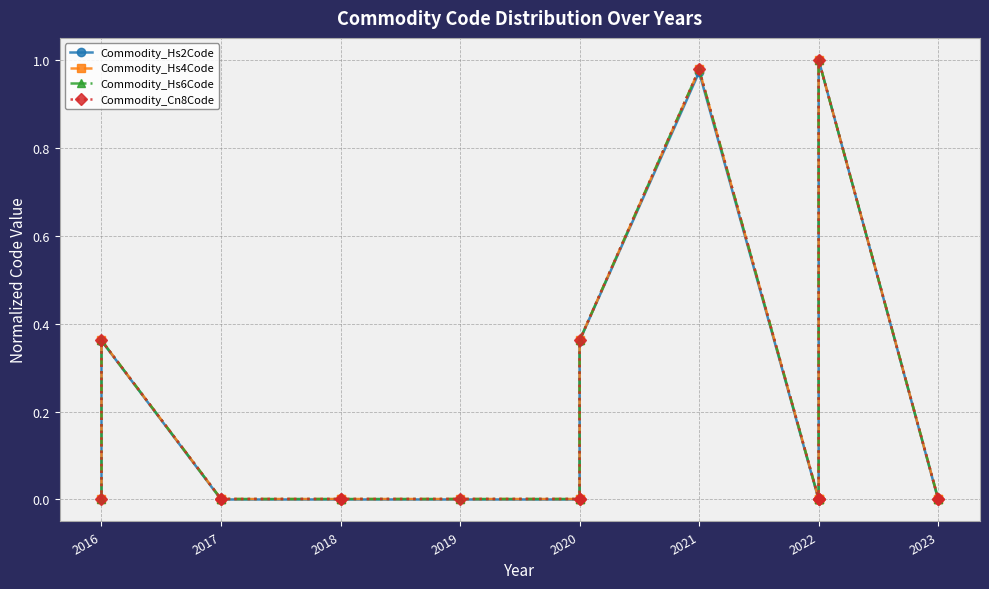

Between 2020 and 2022, which series saw the biggest shift?

Commodity_Hs2Code